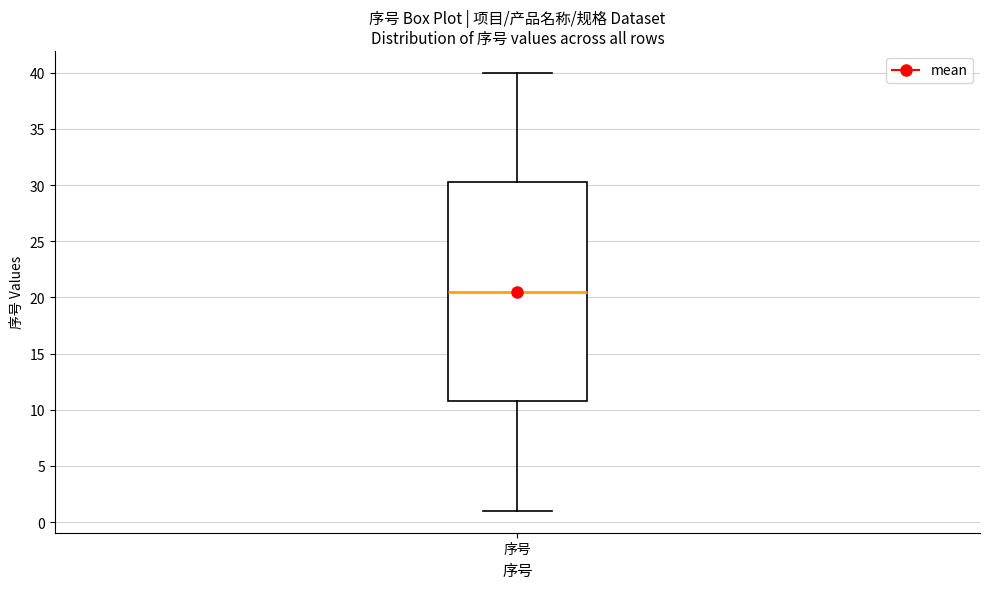

Transcribe this box plot: give where the median line is, the range the box spans, and where the two whiskers end, as read against the y-axis. The values are not printed on the chart, so give them approximately, as read against the axis.

median 20.5, box 11.0 to 30.5, whiskers 1.0 to 40.0